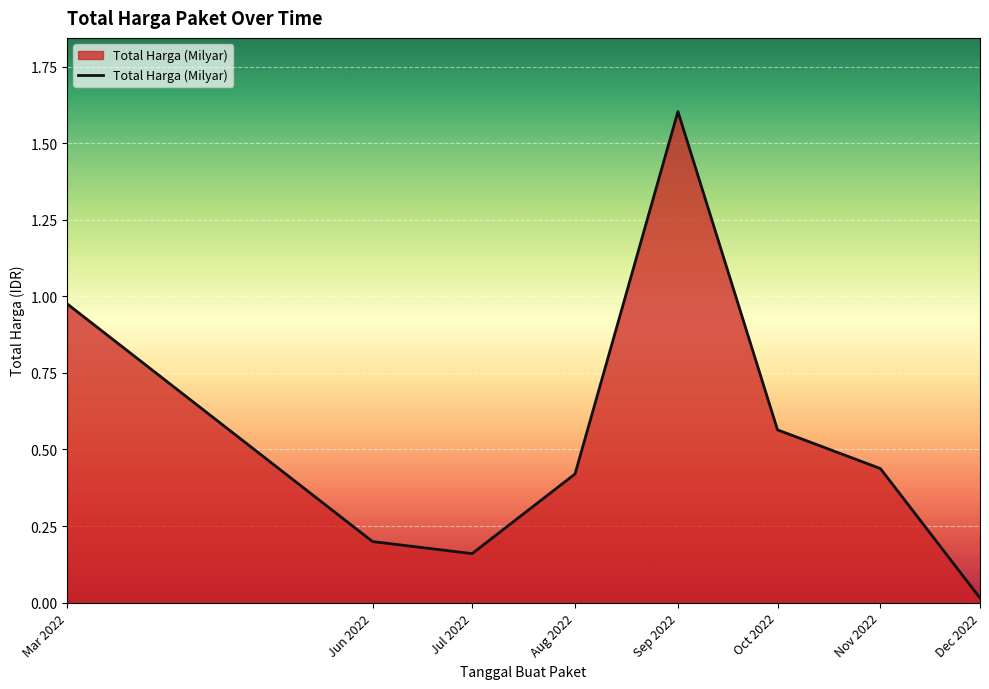

What is the difference between the values at Sep 2022 and Aug 2022?

1.2